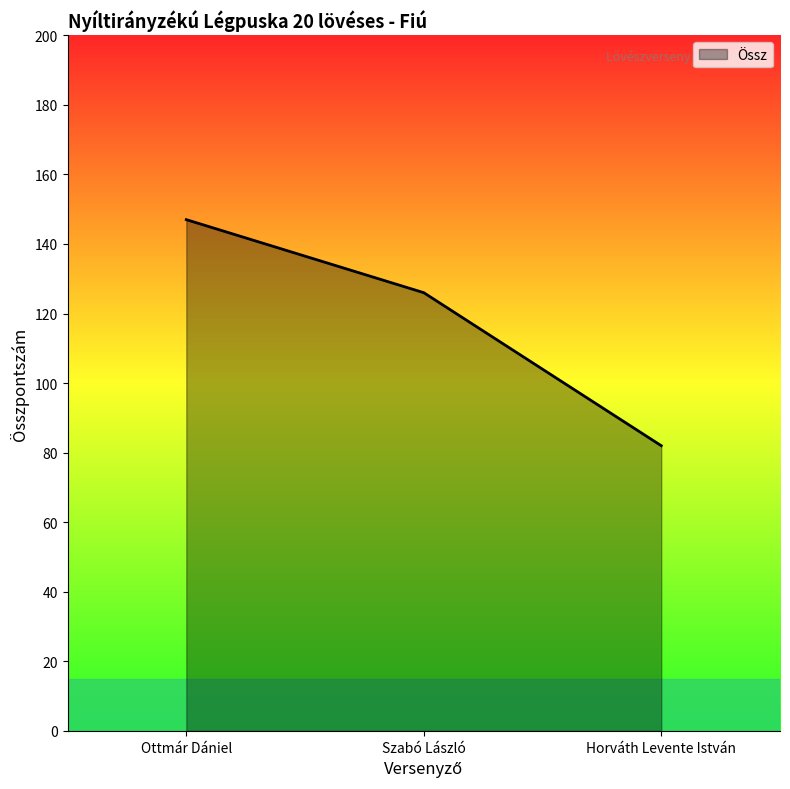

Which label corresponds to the smallest value in the chart?

Horváth Levente István